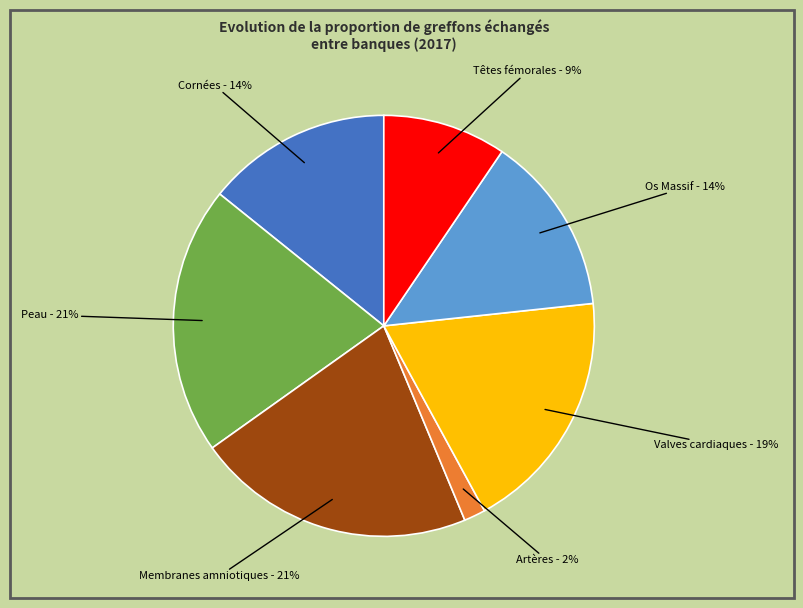

Which slice is the smallest?

Artères